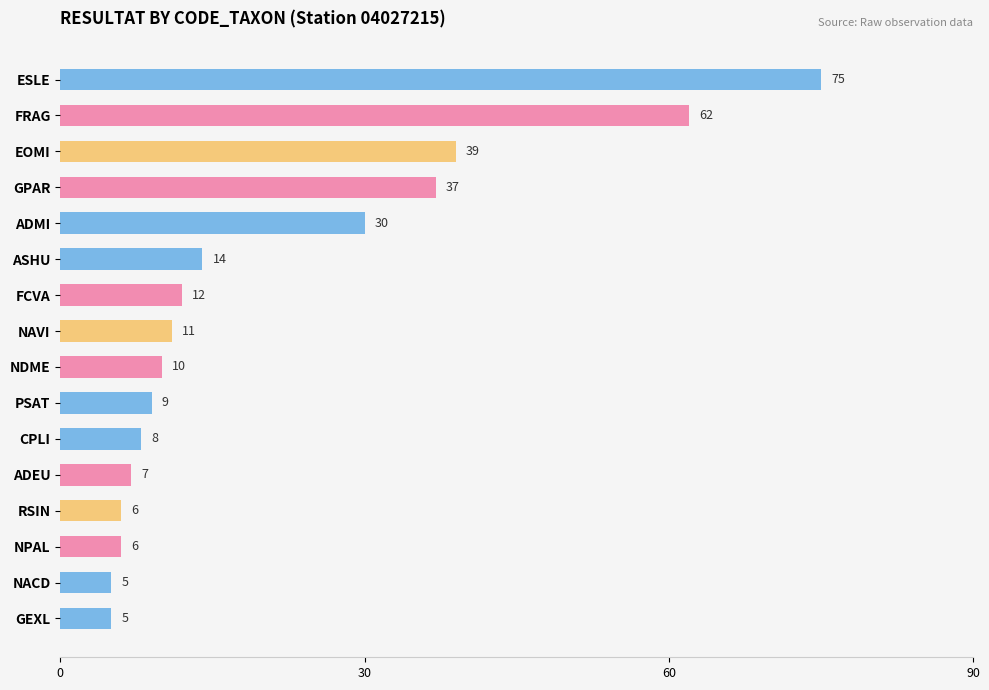

True or false: the data shows 10 at NDME.

True